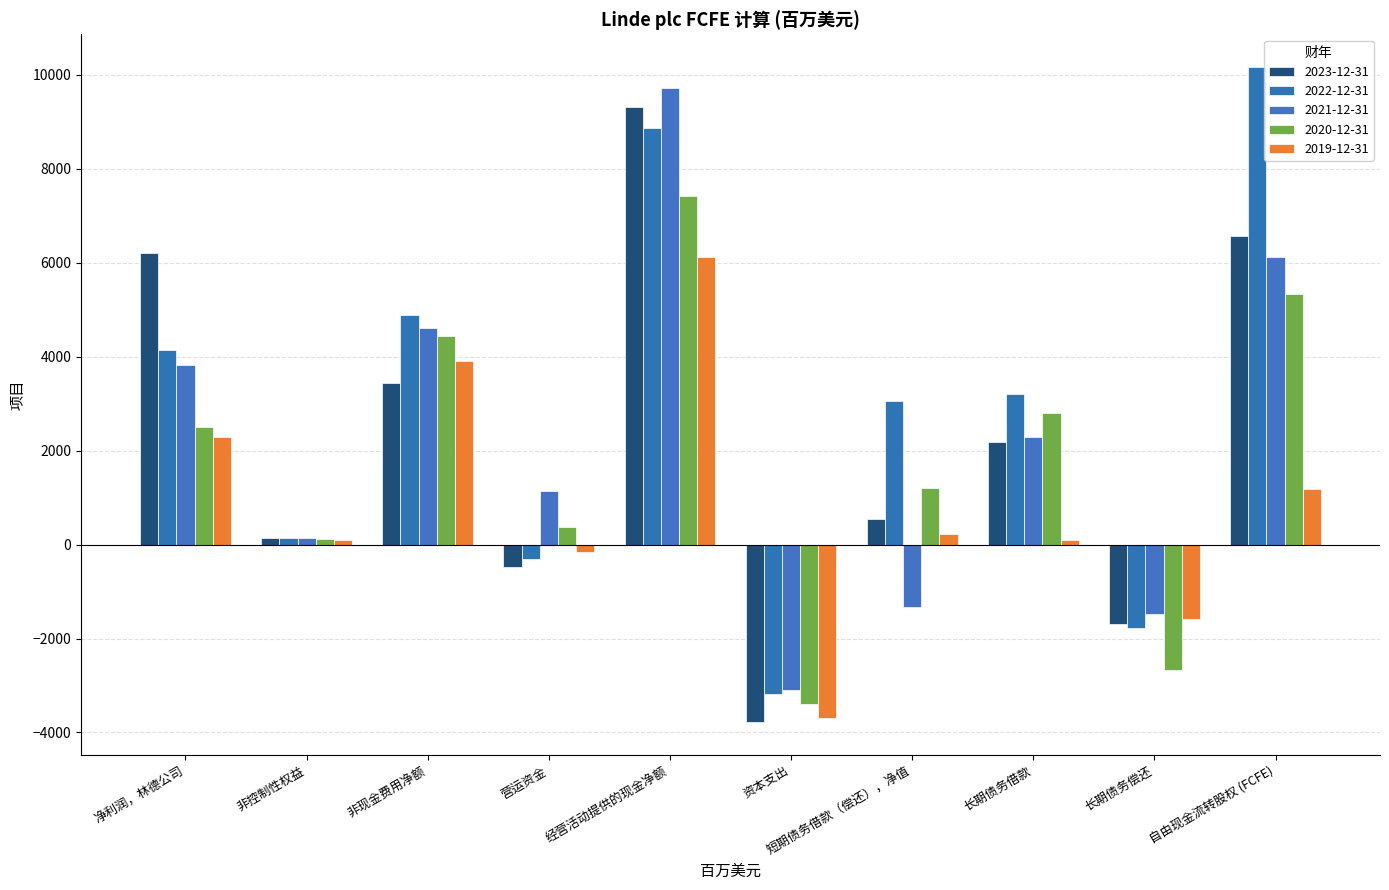

What is the greatest value displayed?

10166